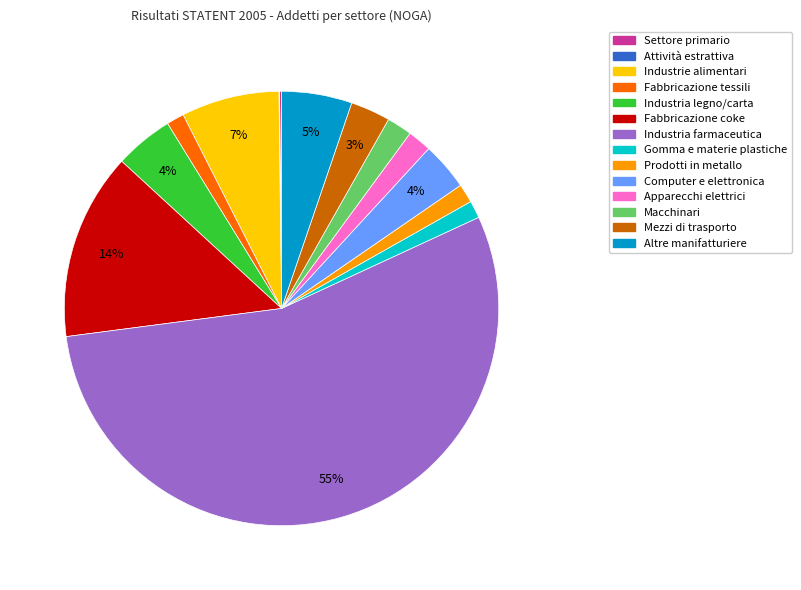

Is the sum of Computer e elettronica and Apparecchi elettrici greater than half?

No